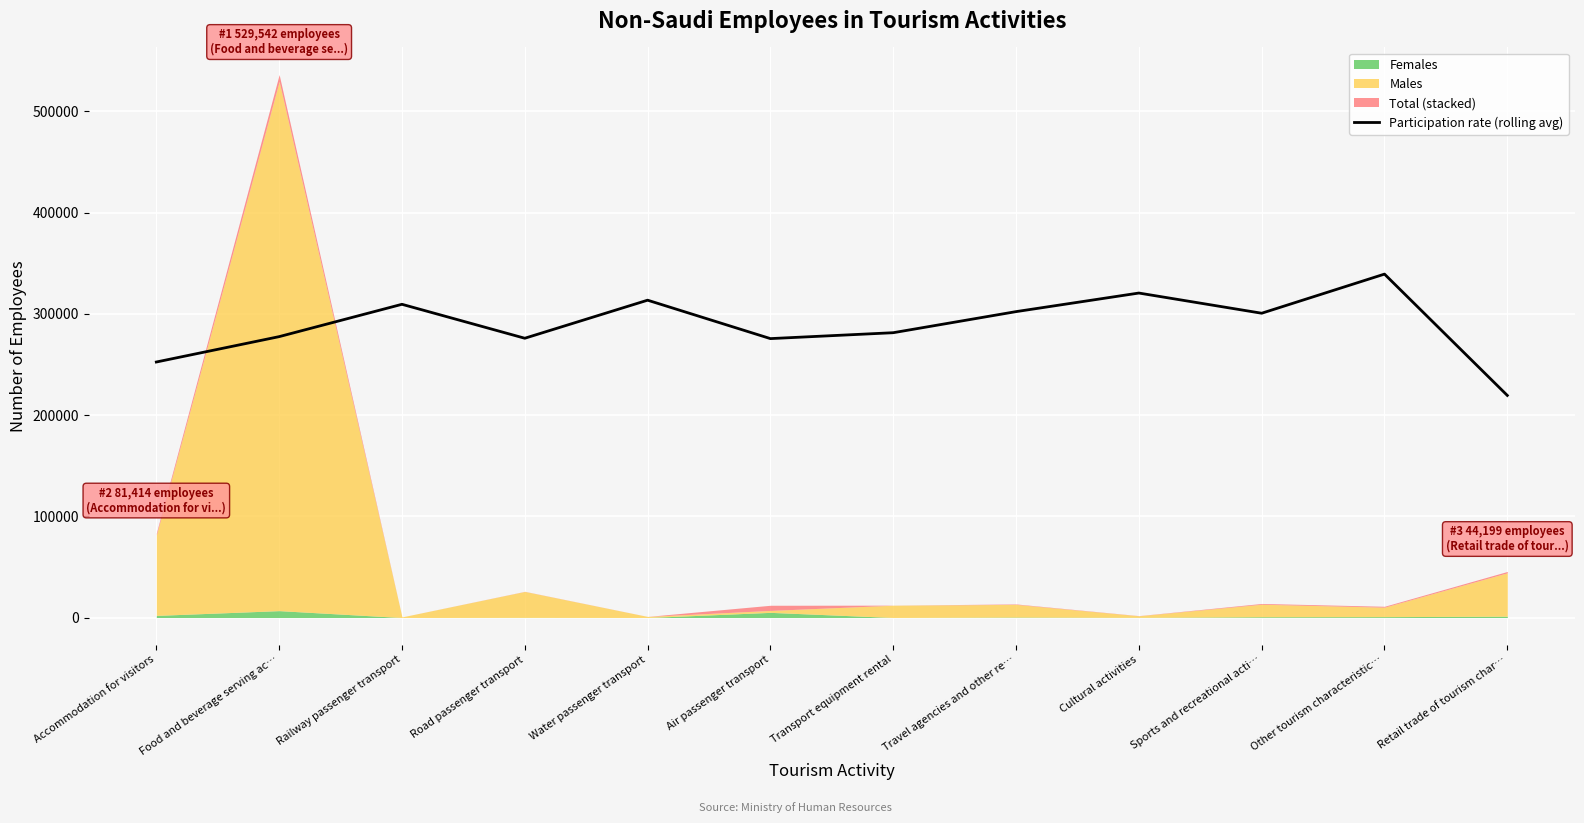

How many categories are shown in the chart?

12